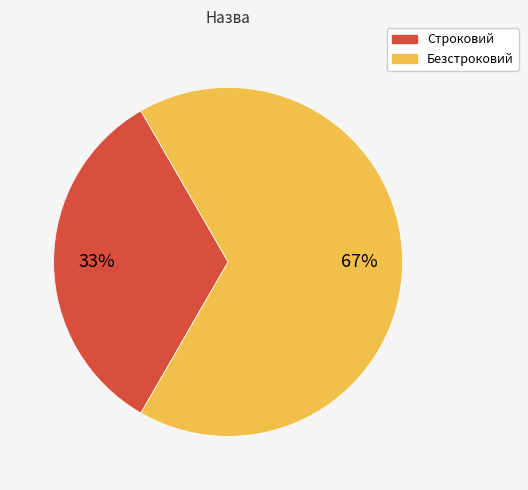

To the nearest percent, what is the average slice percentage?

50%